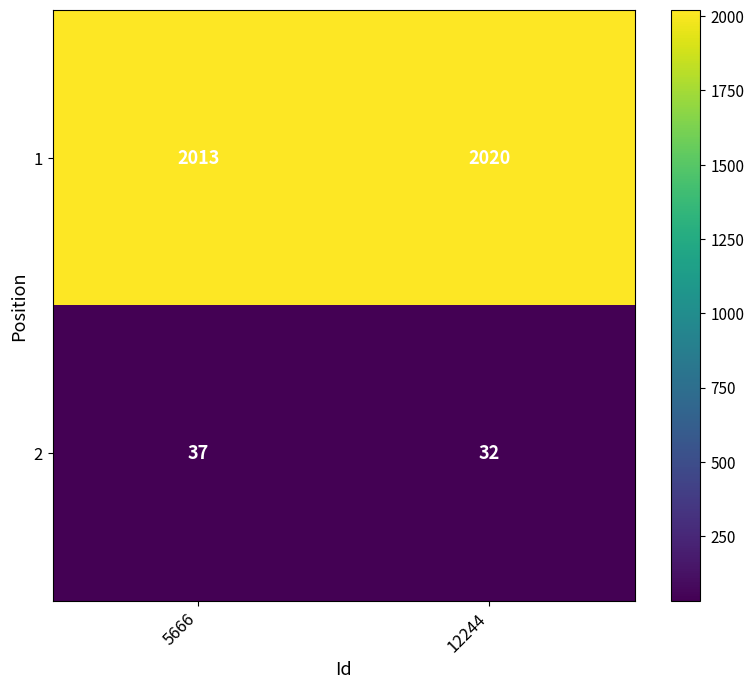

Reading left to right, list all the values displayed in this chart.

1: 5666=2013	12244=2020
2: 5666=37	12244=32